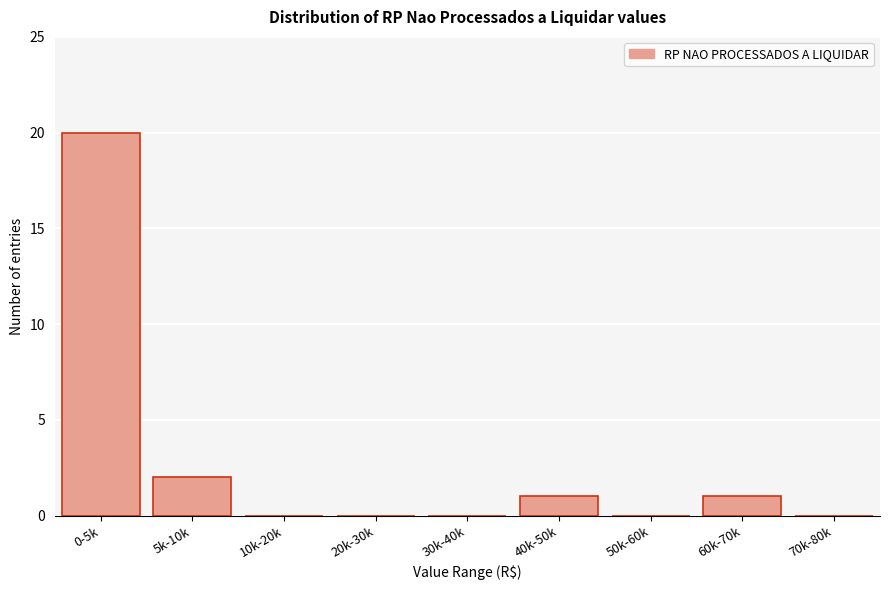

Reading left to right, what are all the values shown in this chart?

0-5k=20	5k-10k=2	10k-20k=0	20k-30k=0	30k-40k=0	40k-50k=1	50k-60k=0	60k-70k=1	70k-80k=0